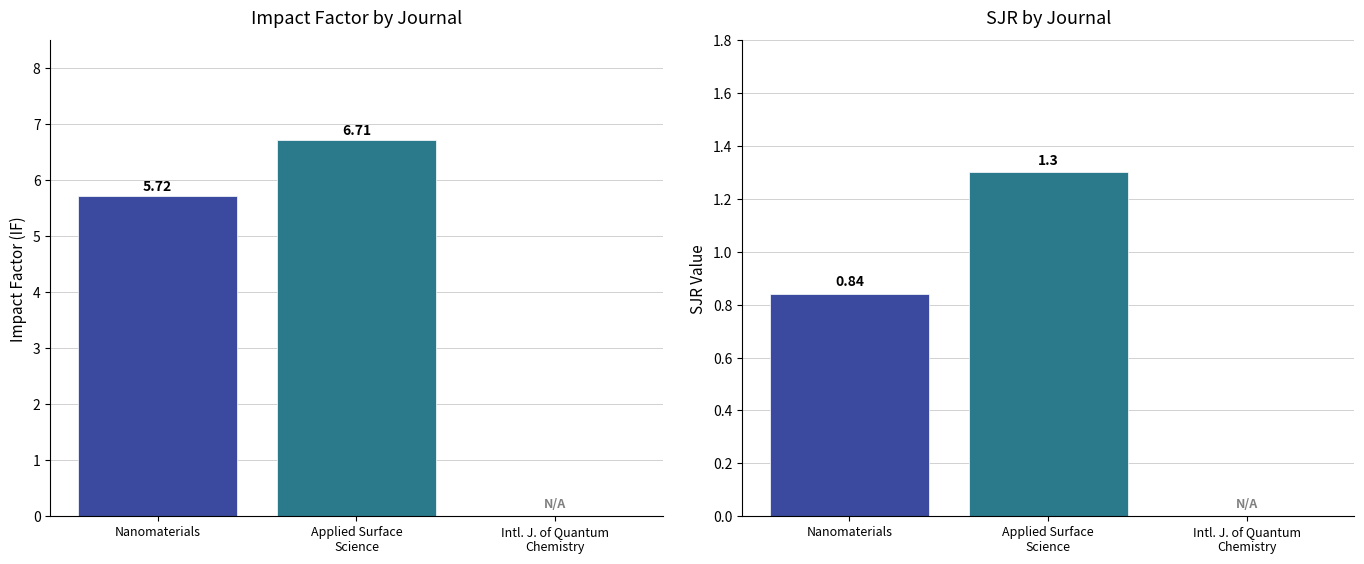

What is the difference between the SJR values at Nanomaterials and Intl. J. of Quantum
Chemistry?

0.8